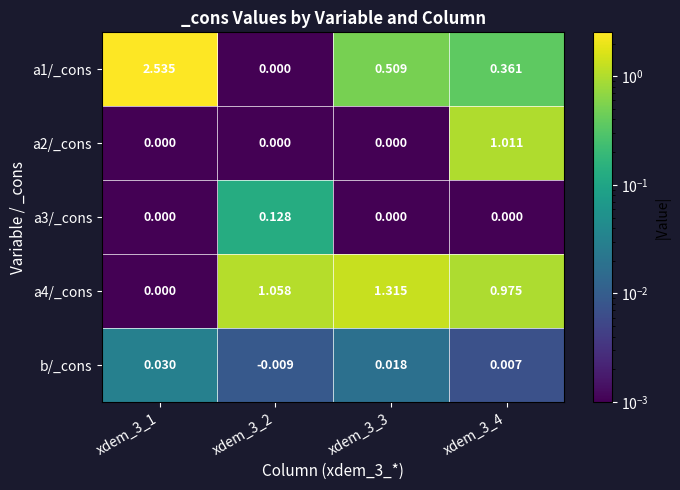

How many negative values does the b/_cons series have?

1